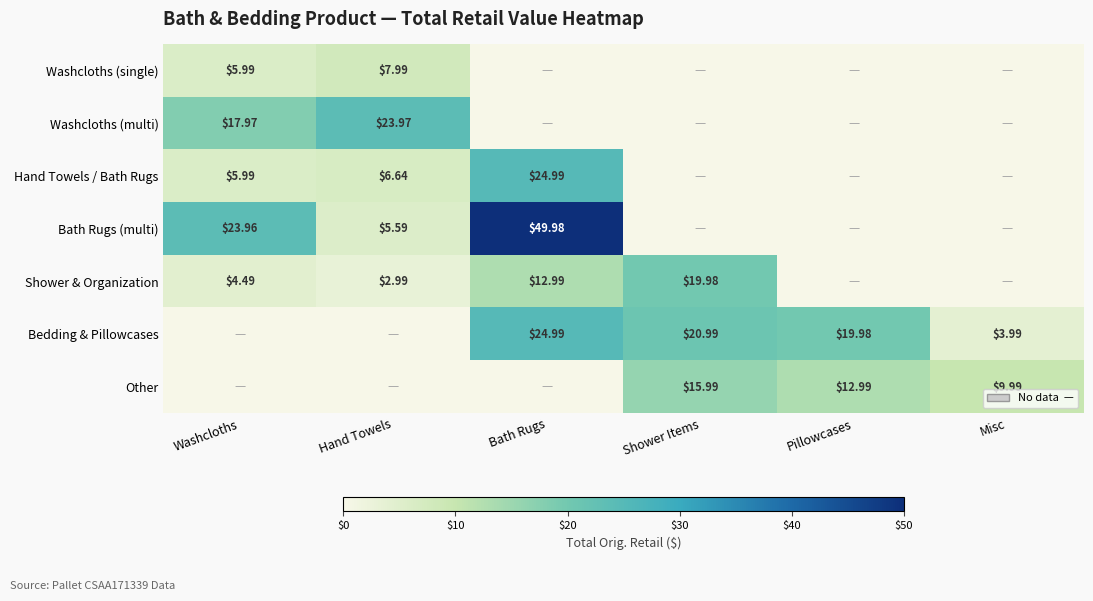

What is the maximum value shown in the chart?

50.0